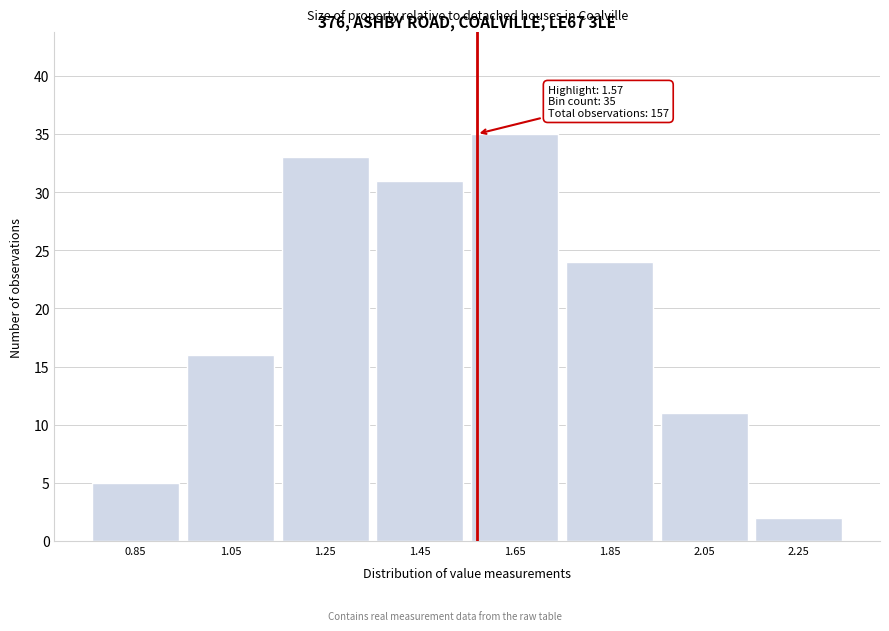

Over which range of the x-axis is the bar tallest?

1.55 to 1.75